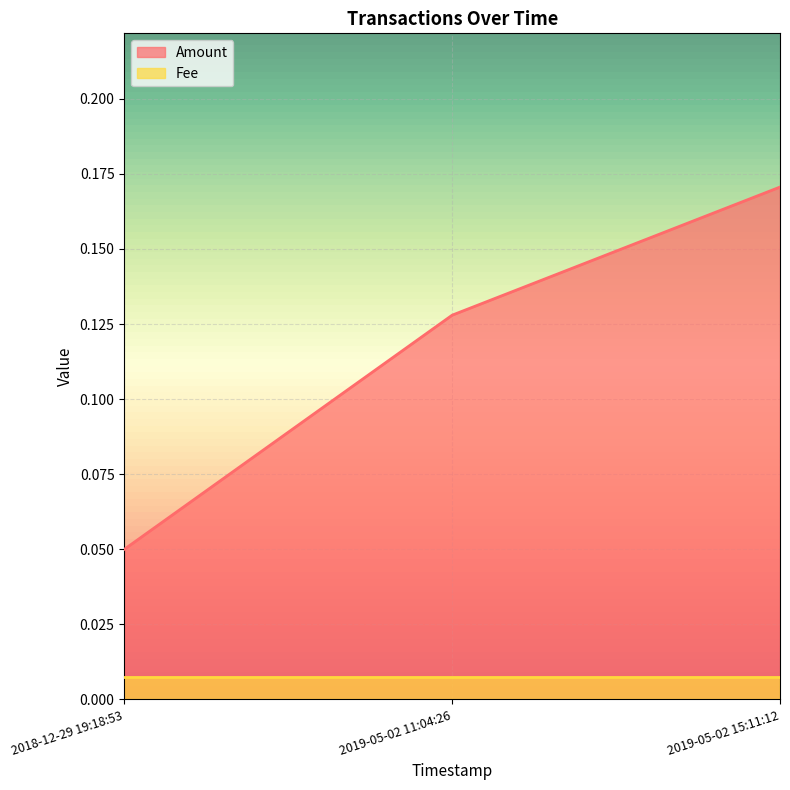

What position from the left is 2019-05-02 11:04:26?

2